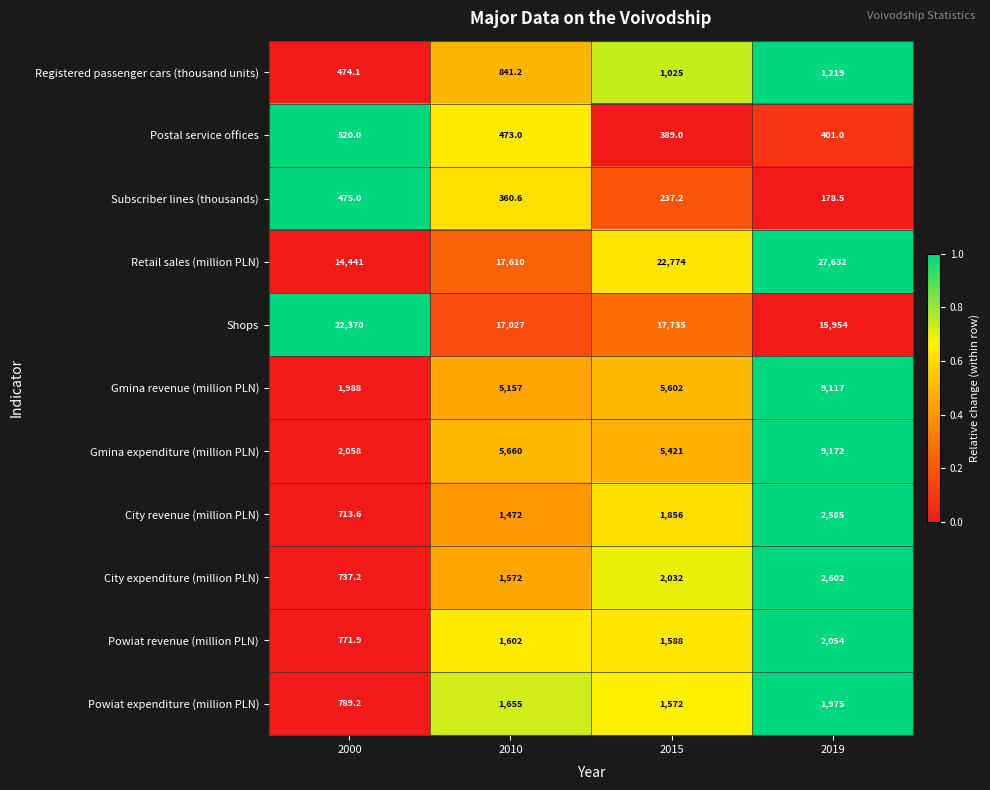

At which label does Subscriber lines (thousands) first exceed 360?

2000